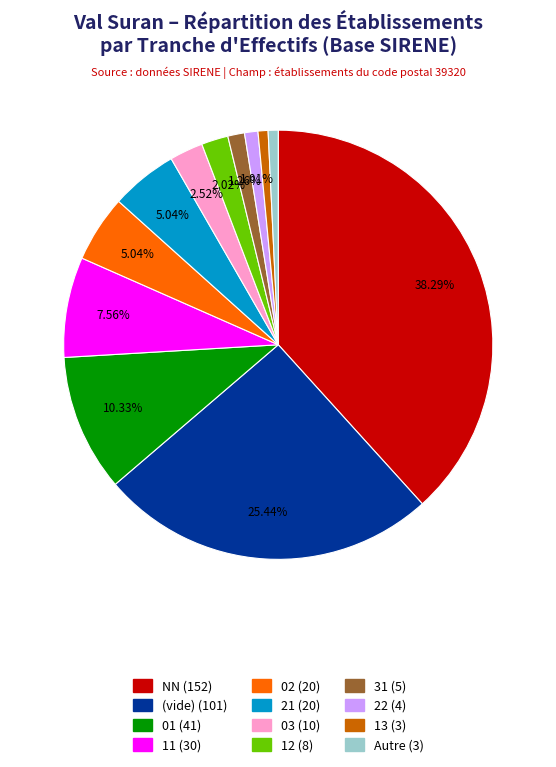

Is there a majority slice in this chart?

No